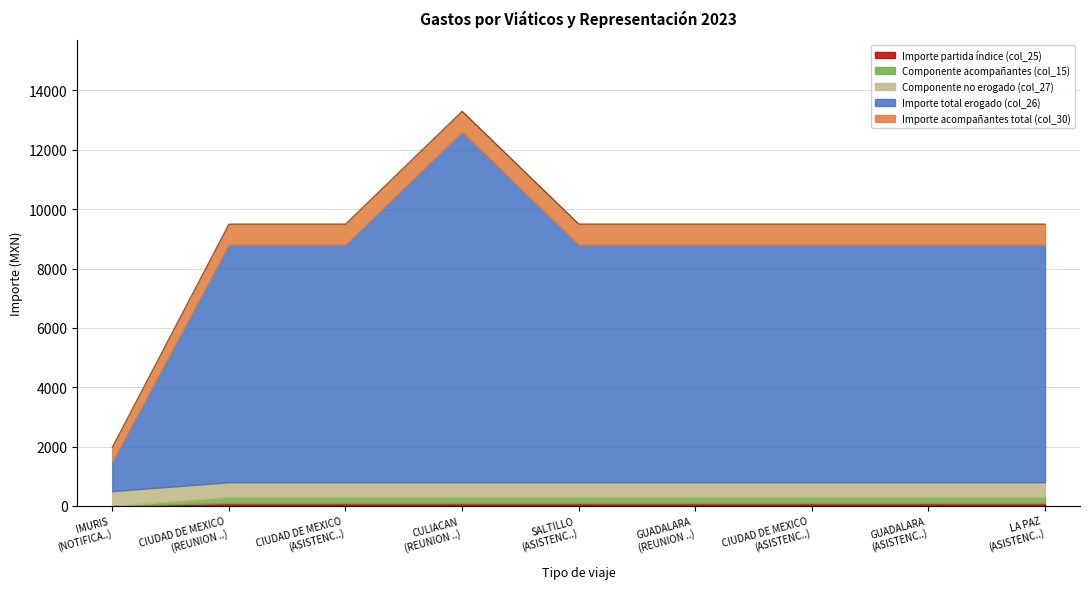

True or false: Importe no erogado (col_27) and Importe total erogado (col_26) cross at least once.

False